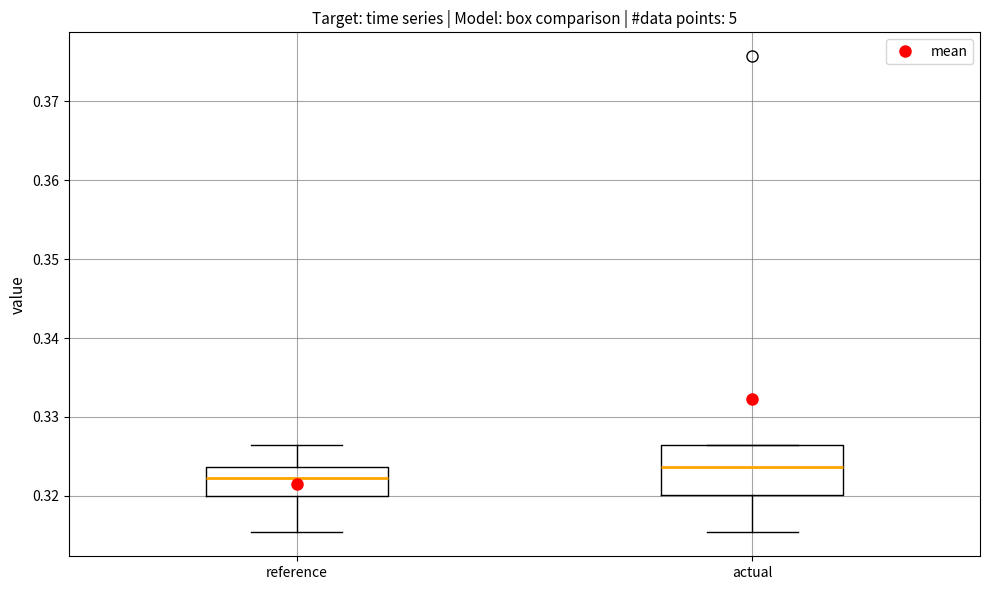

Where is the upper edge of the box for actual on the y-axis? The values are not printed on the chart, so give them approximately, as read against the axis.

0.326